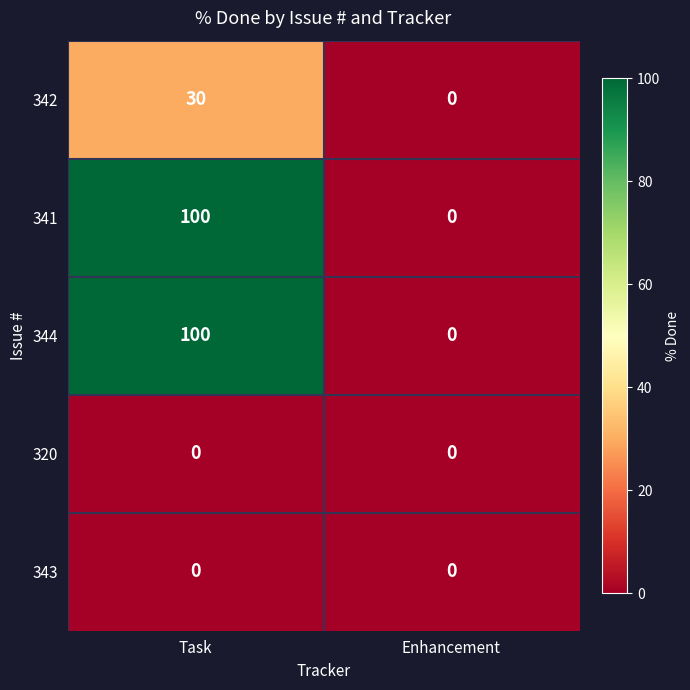

List the labels in order of 344 value, largest first.

Task, Enhancement